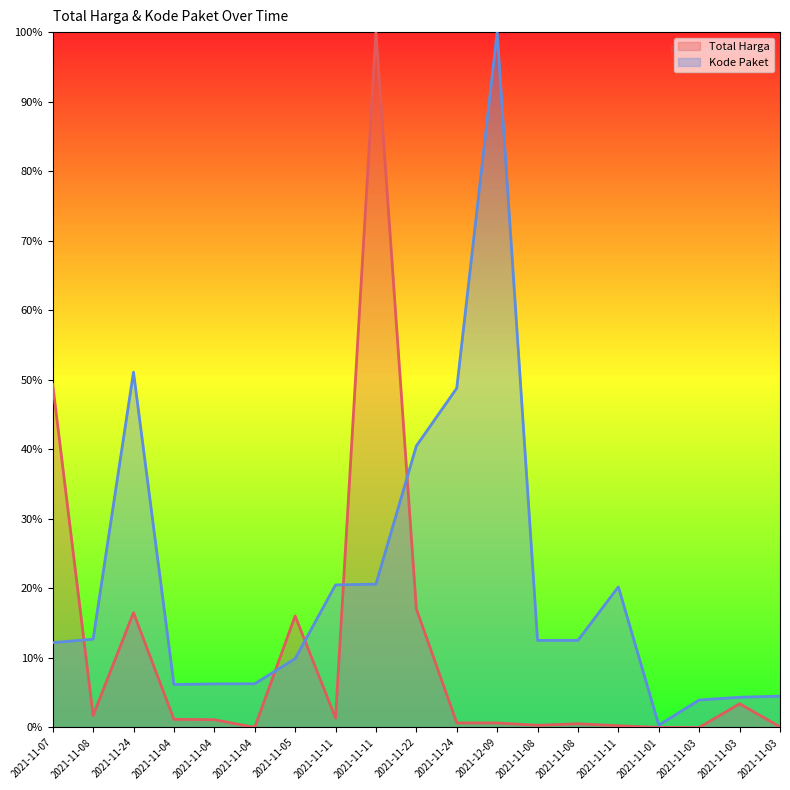

How many series are shown in this chart?

2